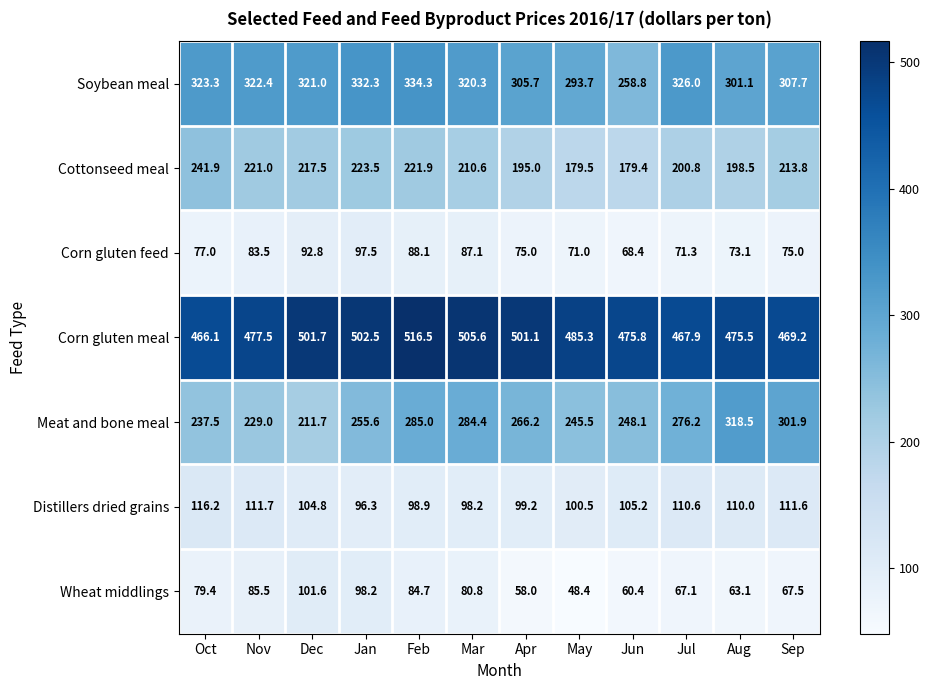

At how many categories does at least one series exceed 407?

12